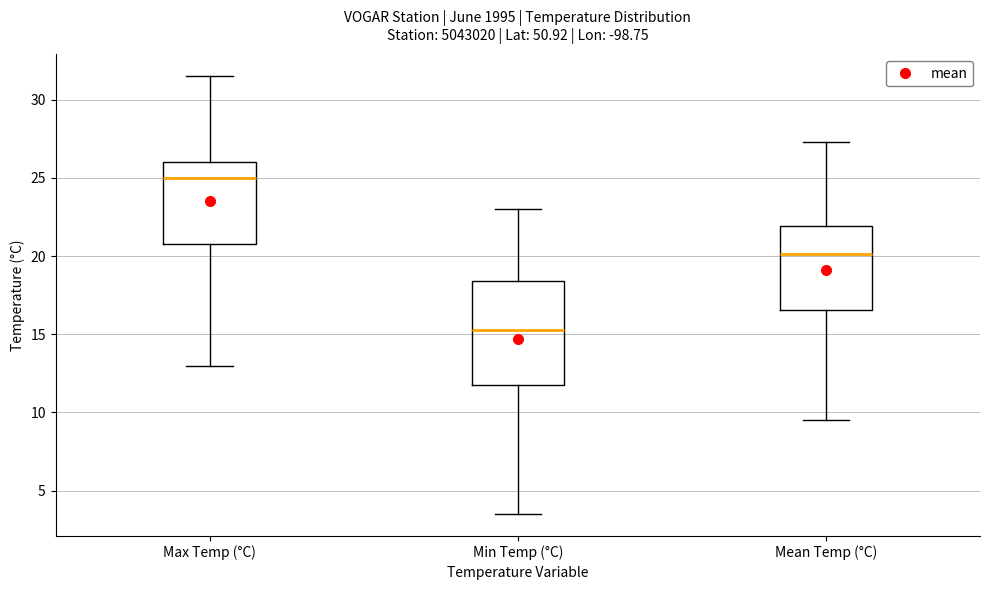

Reading left to right, transcribe this box plot: for each box, give where its median line is, the range the box spans, and where its two whiskers end, as read against the y-axis. The values are not printed on the chart, so give them approximately, as read against the axis.

Max Temp (°C): median 25.0, box 21.0 to 26.0, whiskers 13.0 to 31.5
Min Temp (°C): median 15.5, box 12.0 to 18.5, whiskers 3.5 to 23.0
Mean Temp (°C): median 20.0, box 16.5 to 22.0, whiskers 9.5 to 27.5